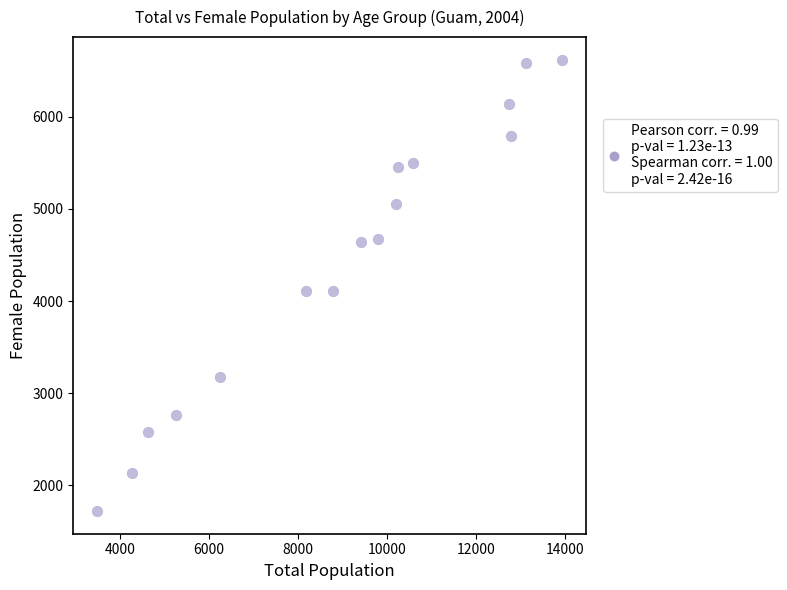

What is the range of Y values (max minus min)?

4900